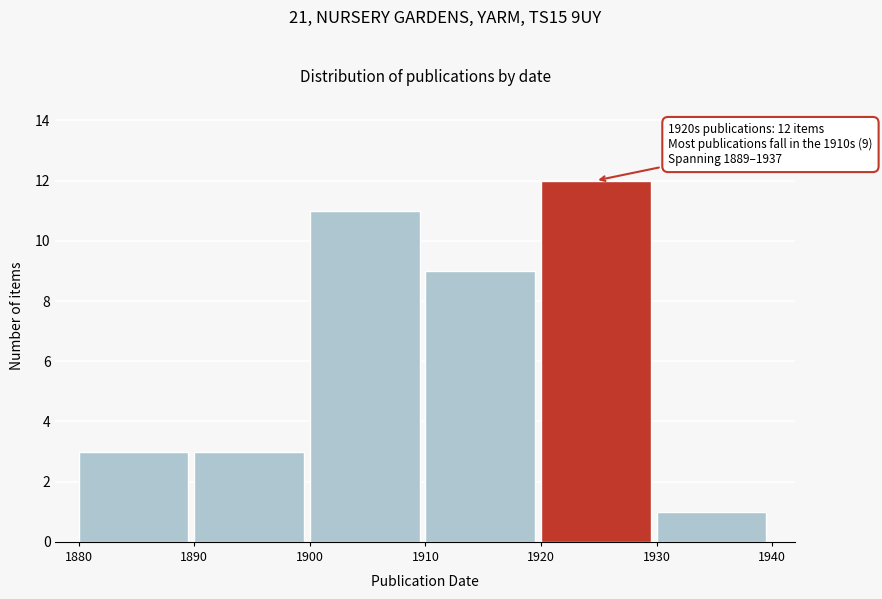

Which range on the x-axis has the tallest bar?

1920 to 1930